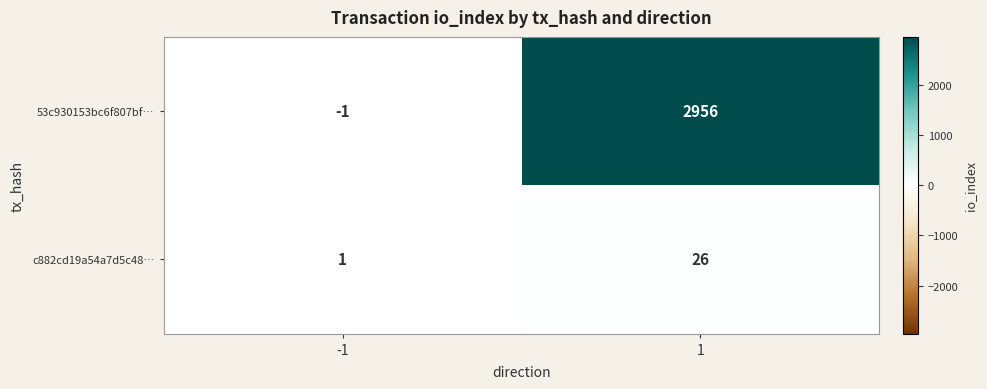

What is the approximate value of c882cd19a54a7d5c48… at 1?

26